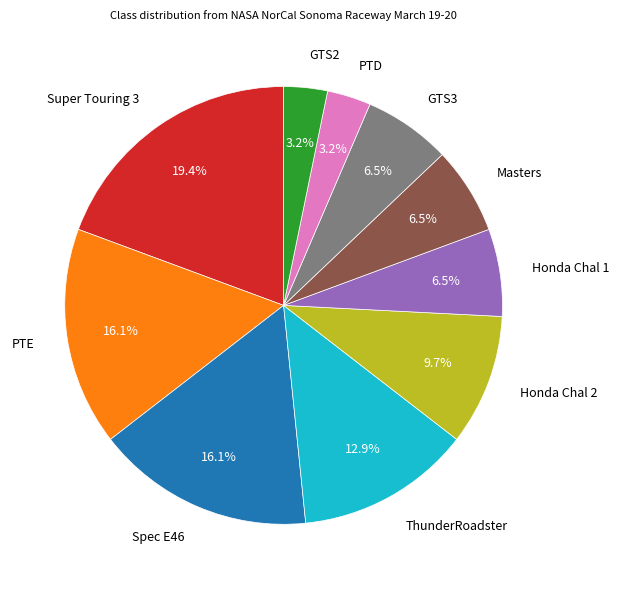

What is the largest slice in the pie chart?

Super Touring 3